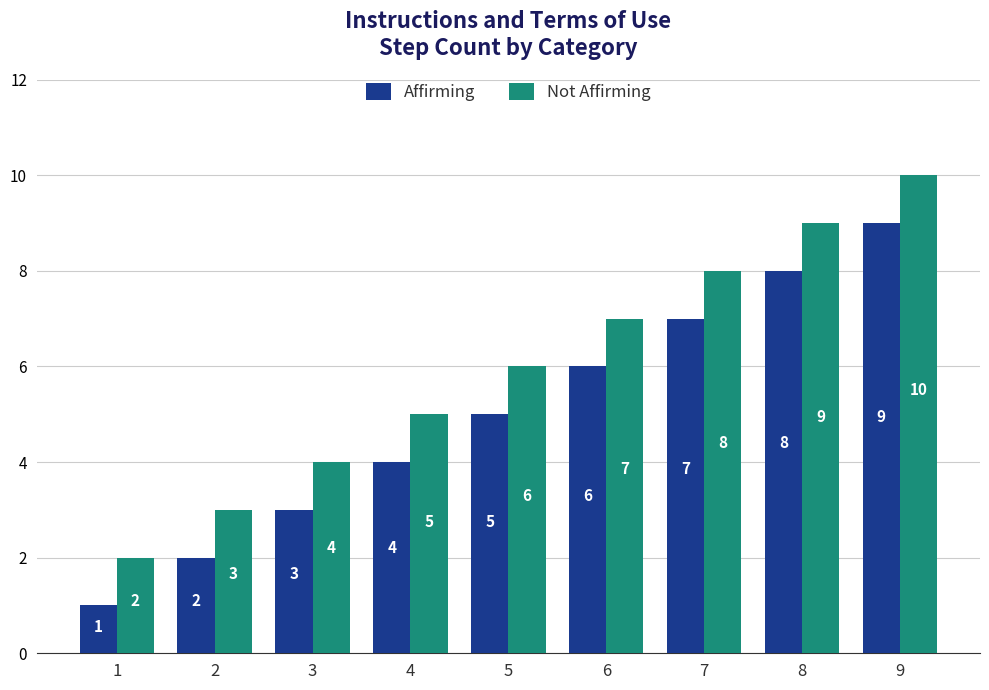

Count the number of data series in this chart.

2